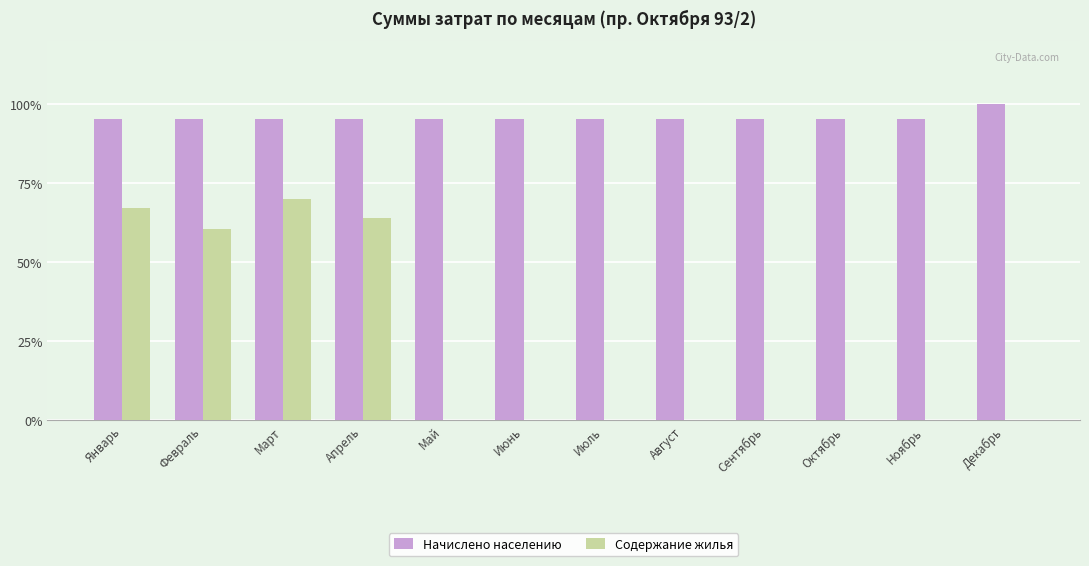

What is the maximum value shown in the chart?

100.0